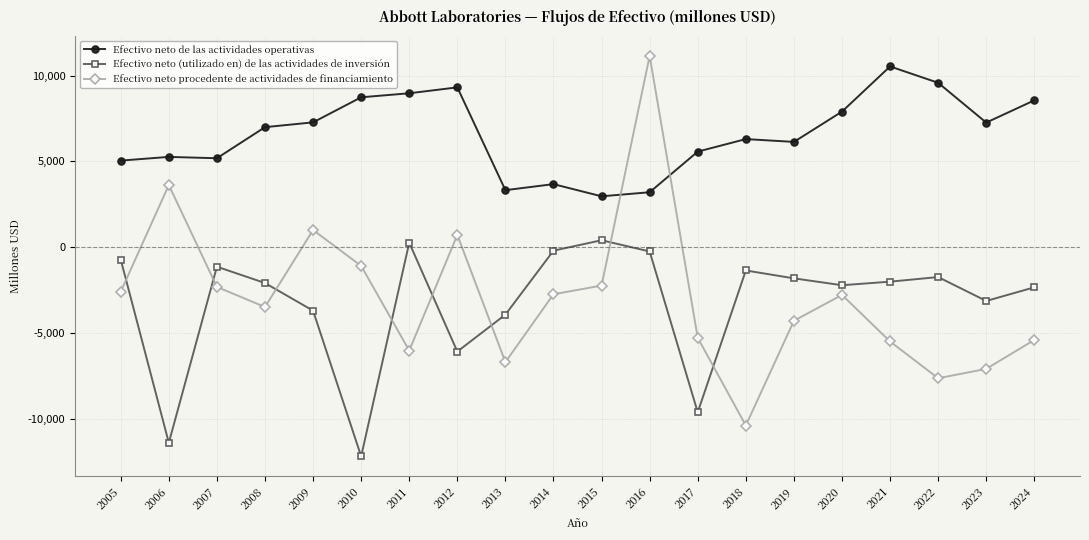

What is the spread (max minus min) of values at 2012?

15395